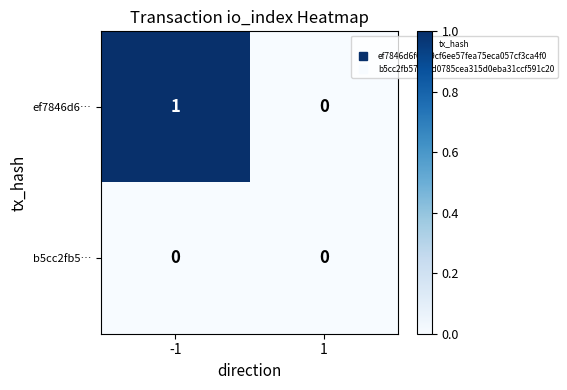

List the series in order of their overall mean, lowest first.

b5cc2fb5…, ef7846d6…